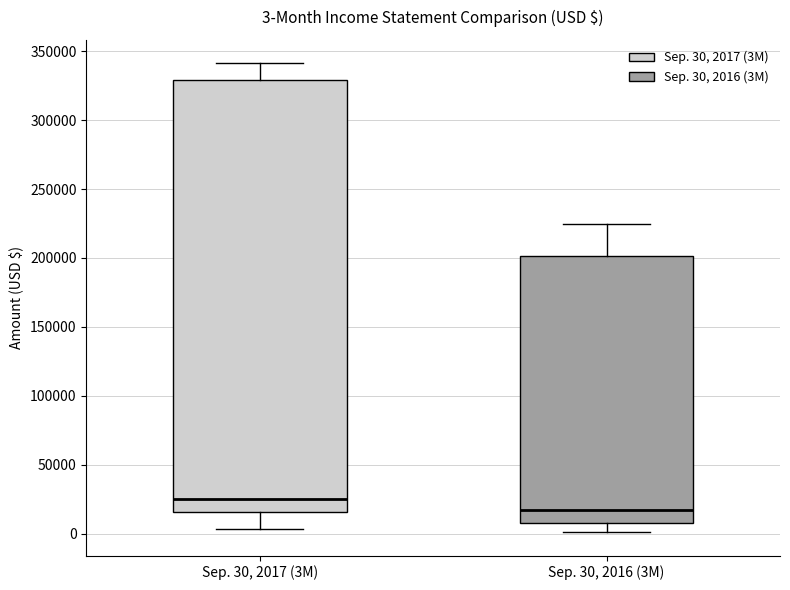

Which box's median line is the highest?

Sep. 30, 2017 (3M)